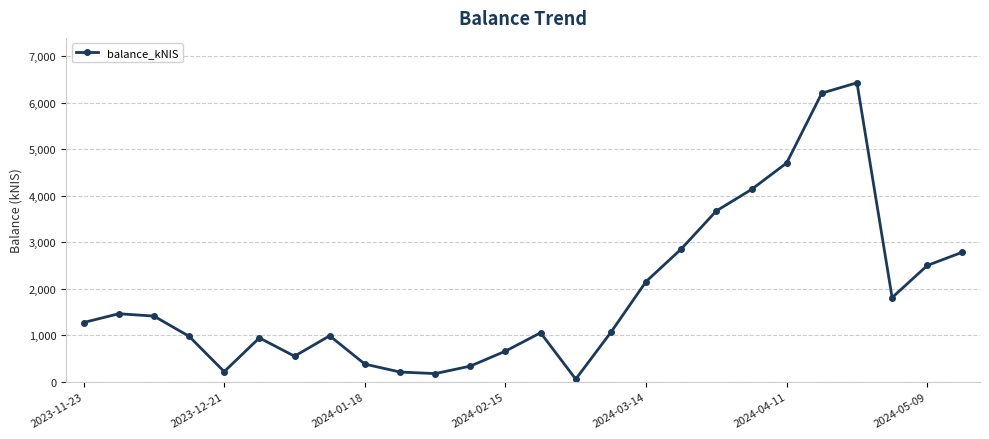

True or false: the data has more than 2 interior local peaks.

True